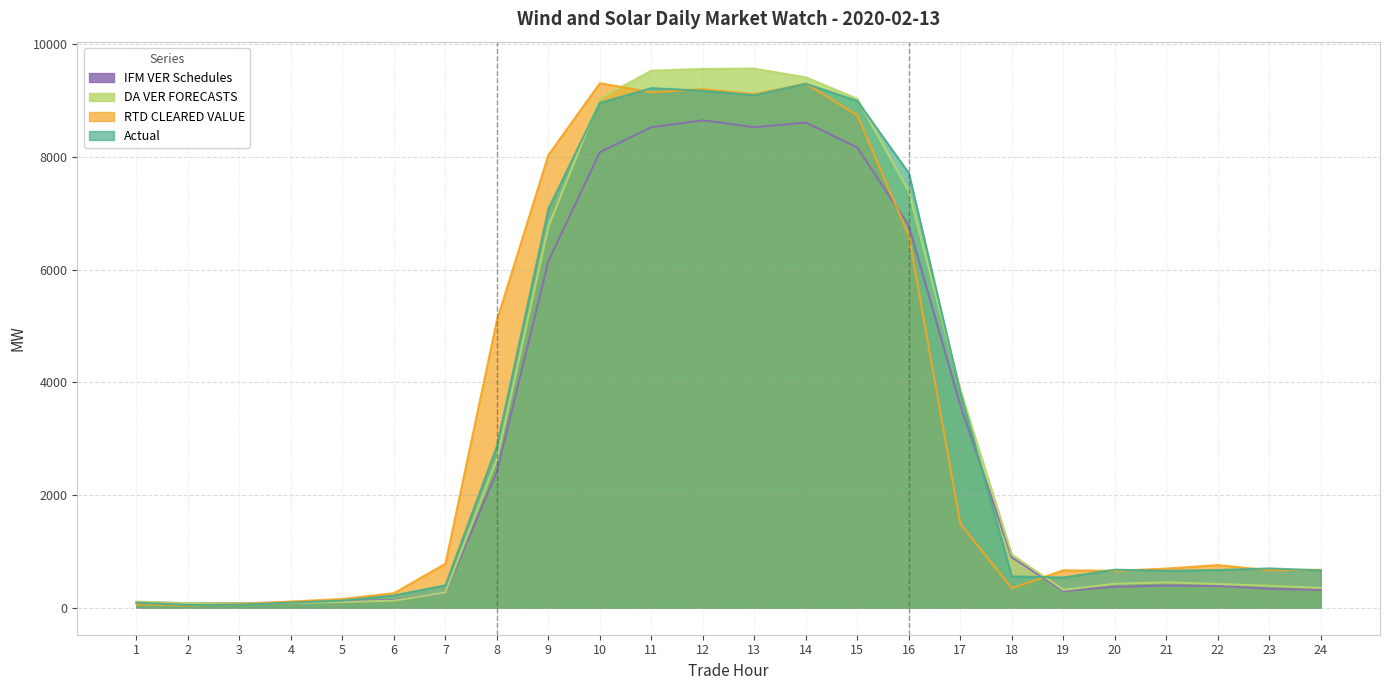

What value does the IFM VER Schedules series have at 15?

8165.1